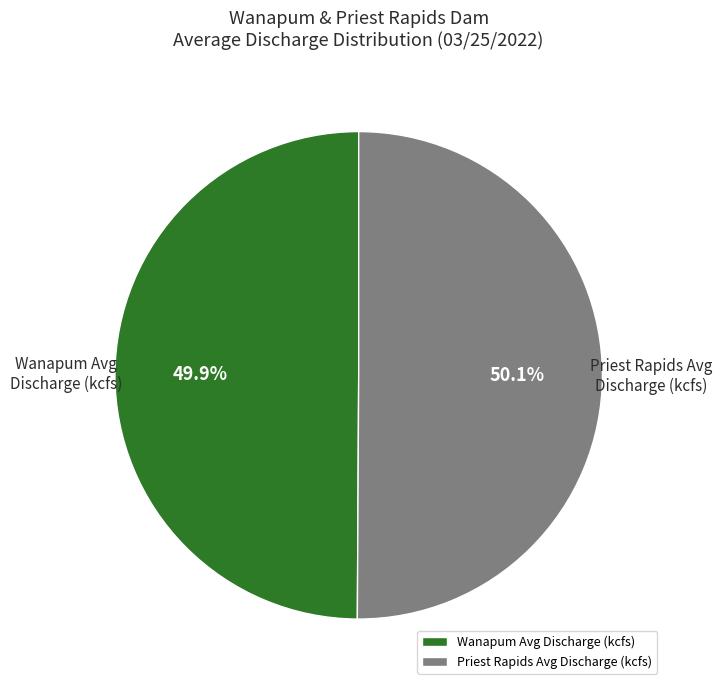

How many slices are in this pie chart?

2